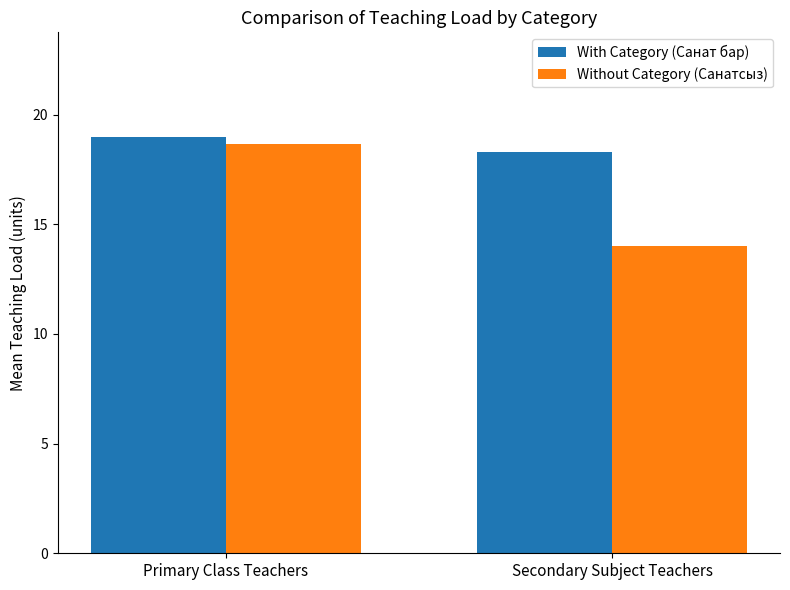

How many series are shown in this chart?

2